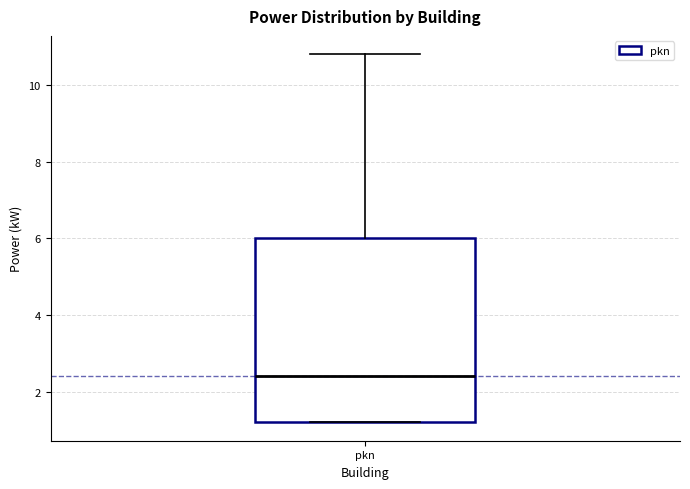

Where does the median line of the box for pkn sit on the y-axis? The values are not printed on the chart, so give them approximately, as read against the axis.

2.4